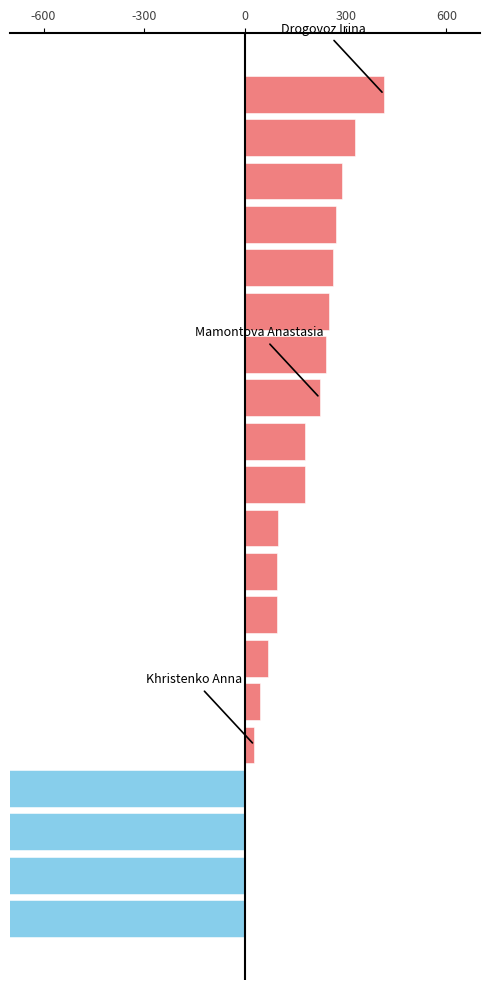

How many values are below zero?

4